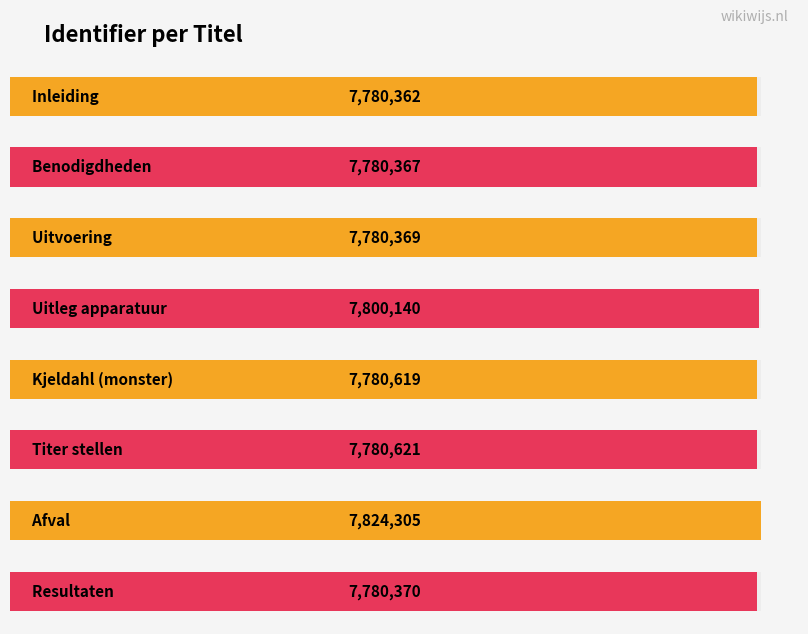

What is the change in value from Inleiding to Kjeldahl (monster)?

+257